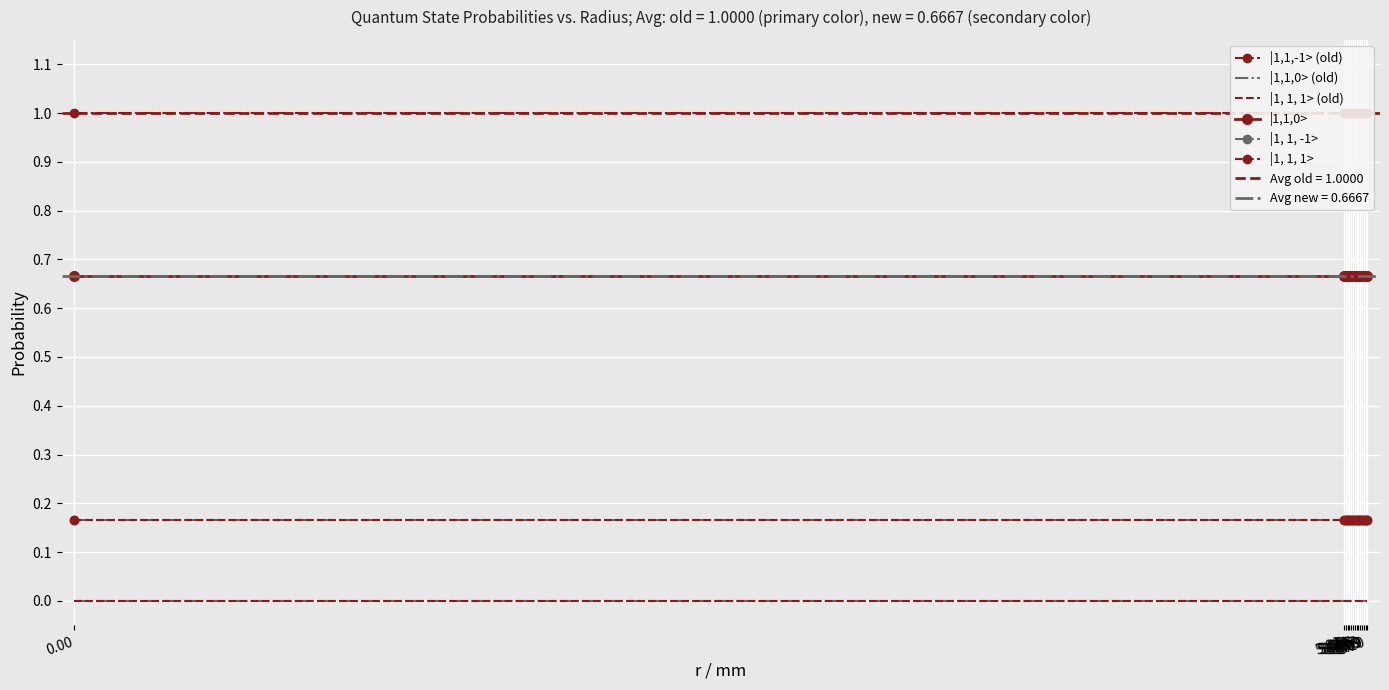

True or false: |1,1,-1> (old) has a value of 1.0 at 5.09.

True